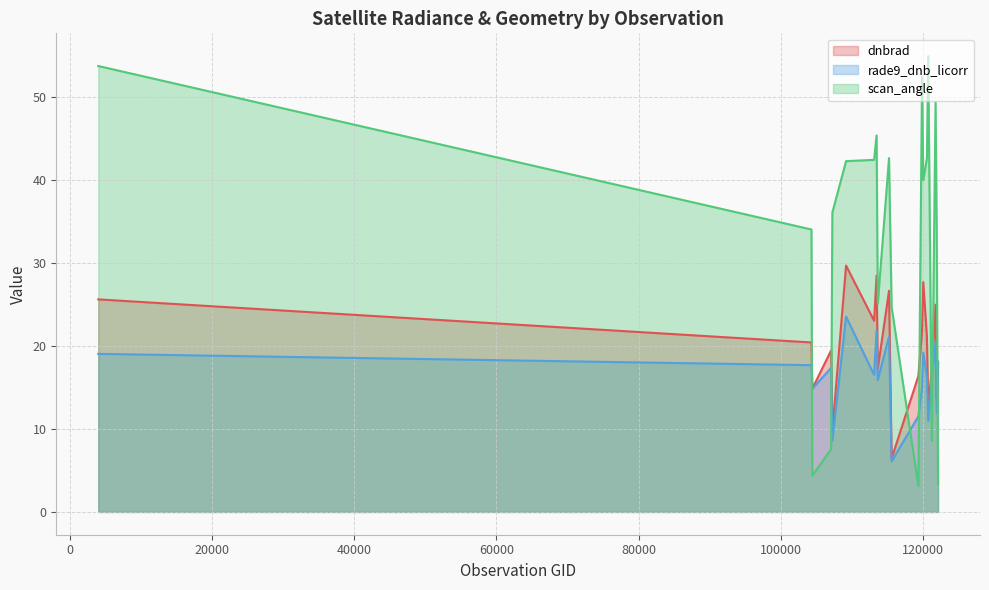

Which label corresponds to the largest value in the chart?

120740